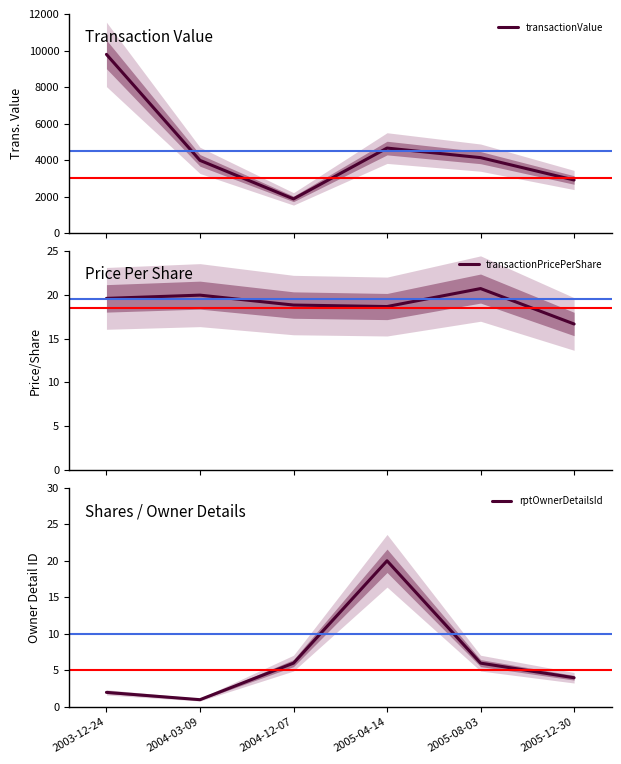

Reading left to right, extract all data points from this chart.

transactionValue: 9790.0	3990.0	1882.0	4663.0	4140.0	2916.0
transactionPricePerShare: 19.6	19.9	18.8	18.6	20.7	16.7
rptOwnerDetailsId: 2.0	1.0	6.0	20.0	6.0	4.0